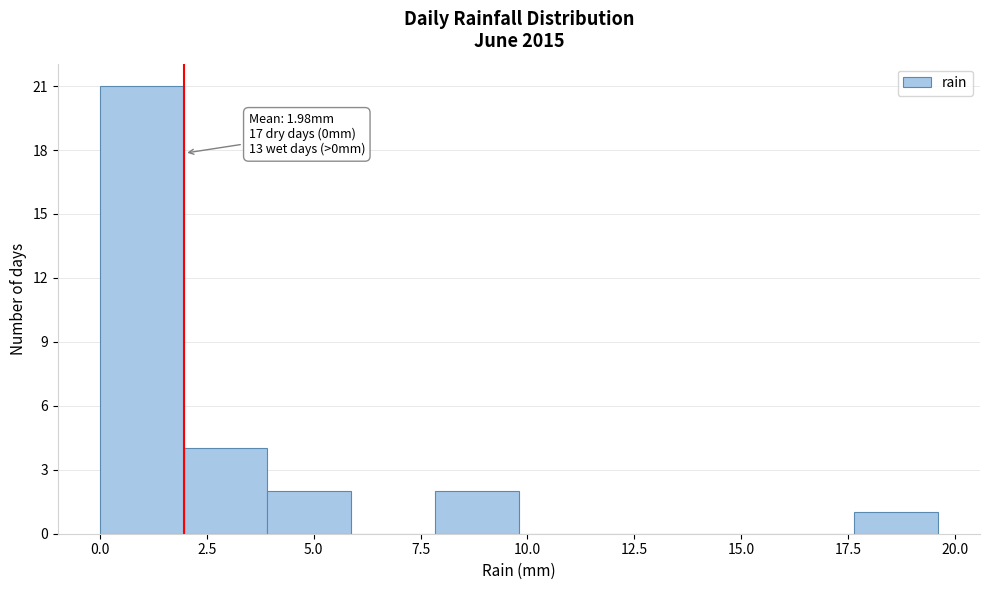

Read against the x-axis, roughly where is the centre of the tallest bar?

1.0